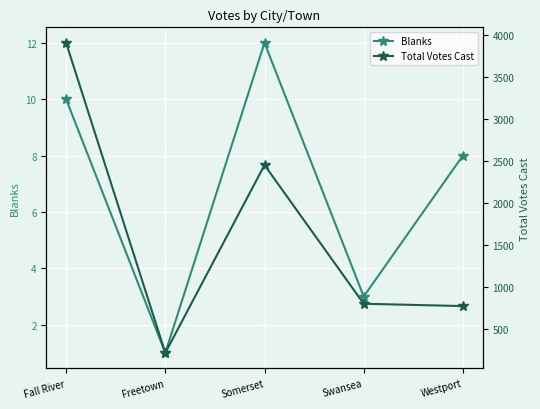

Rank the series by their average value, from highest to lowest.

Total Votes Cast, Blanks